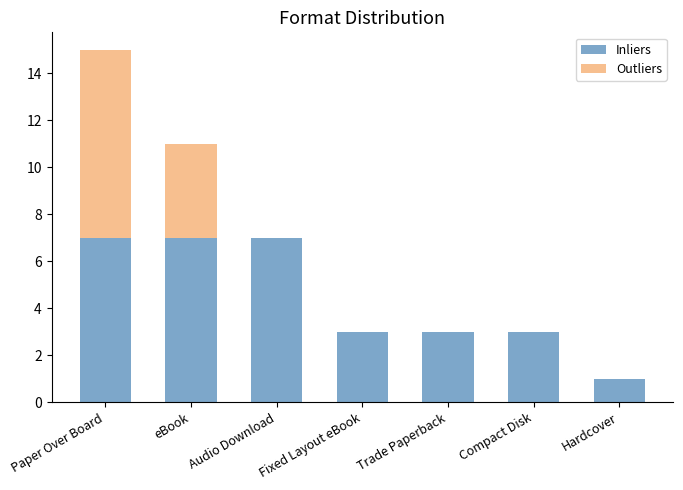

At which category is the sum across all series the highest?

Paper Over Board